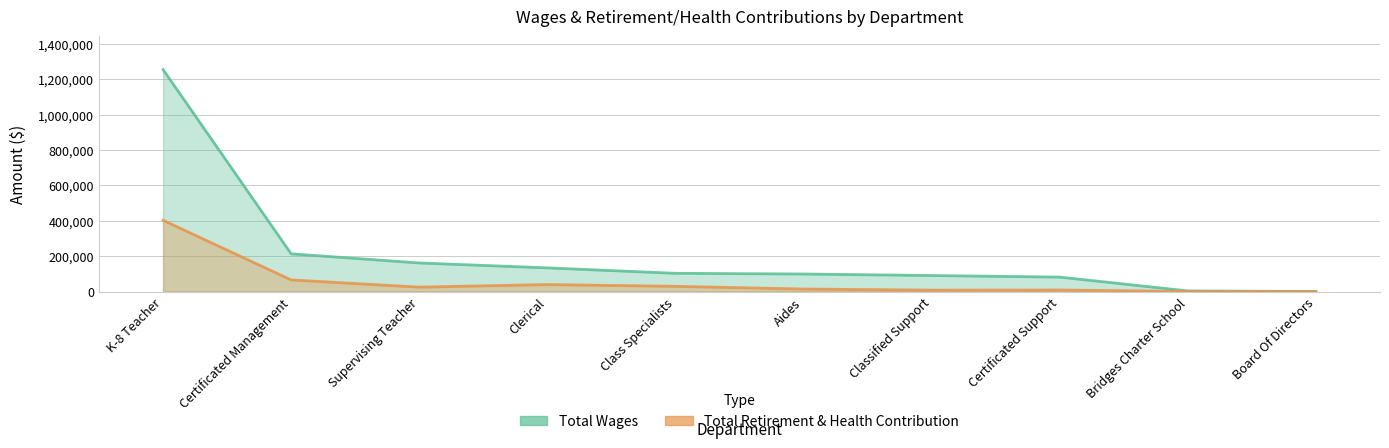

At which label does Total Retirement & Health Contribution reach its minimum?

Board Of Directors